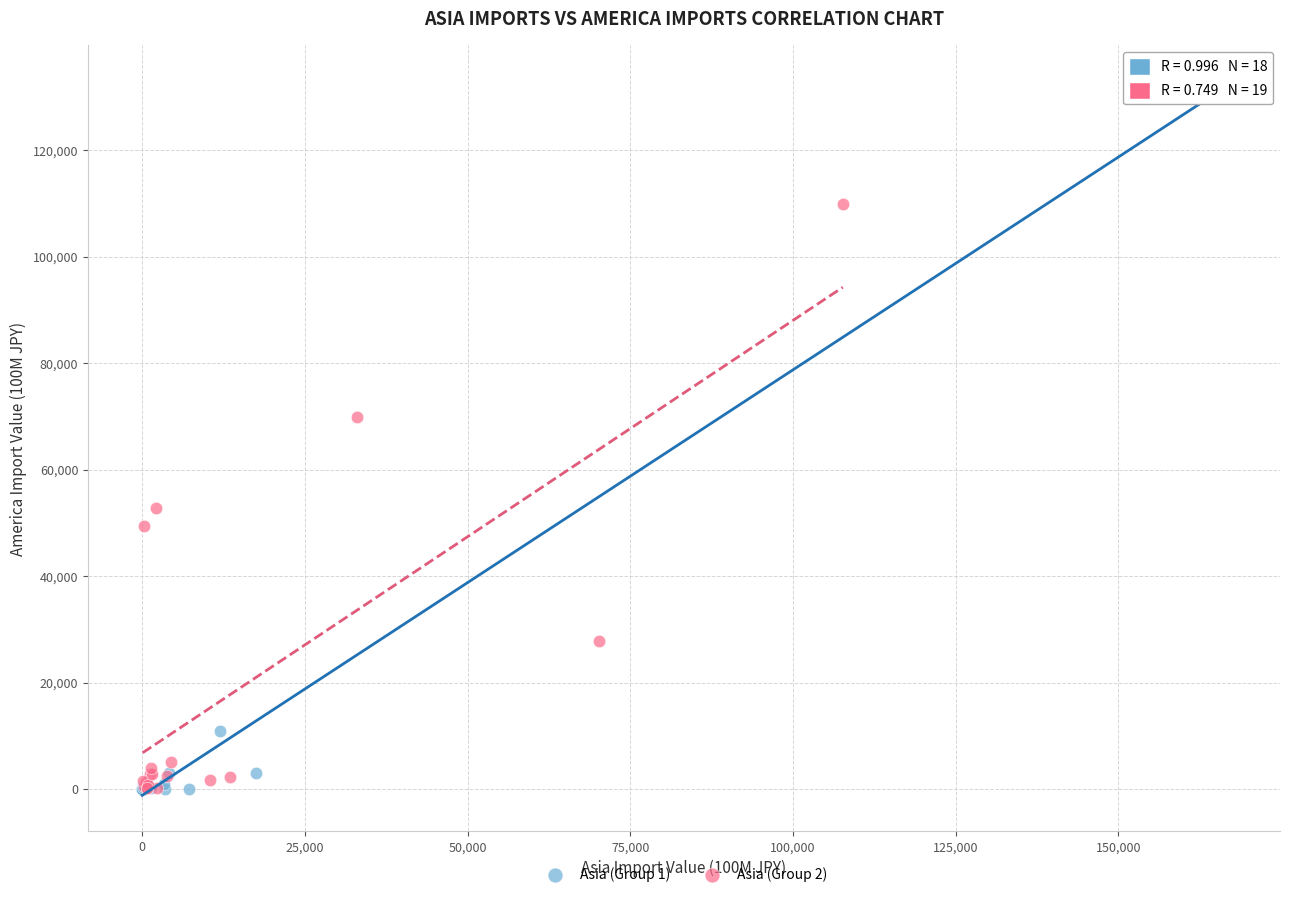

Which series contains the highest Y value?

Asia (Group 1)